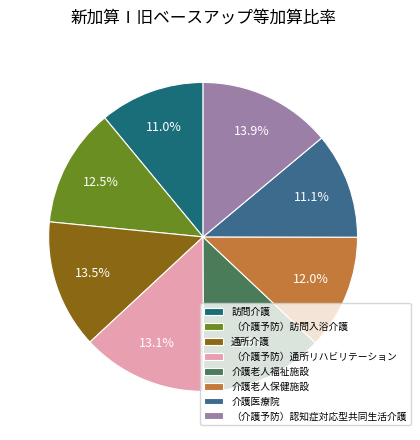

To the nearest percent, what portion does 介護医療院 represent?

11%